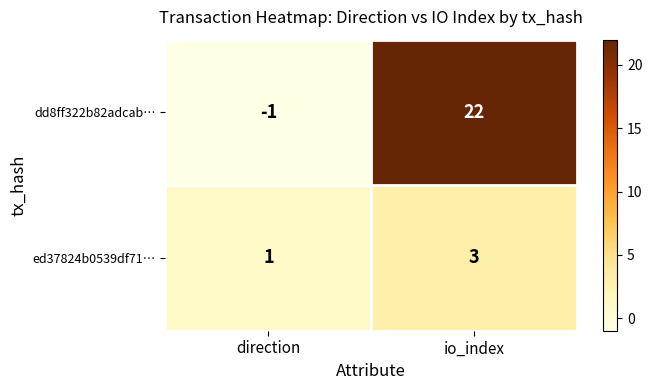

Which label corresponds to the smallest value in the chart?

direction